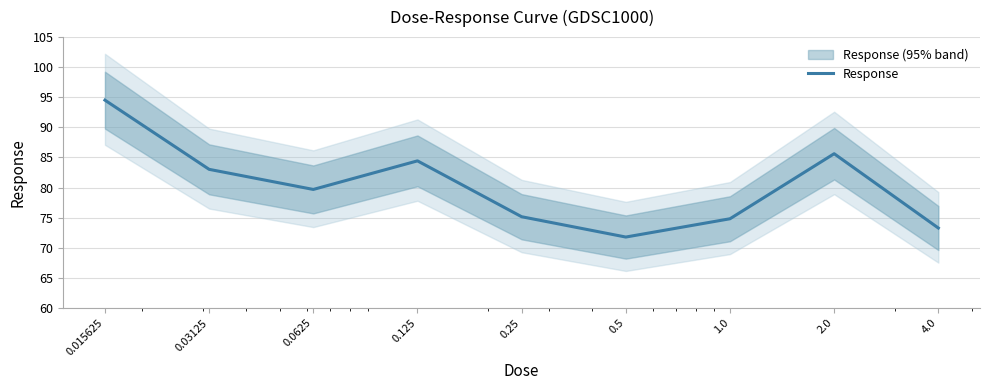

Rank the categories by value from highest to lowest.

0.015625, 2.0, 0.125, 0.03125, 0.0625, 0.25, 1.0, 4.0, 0.5